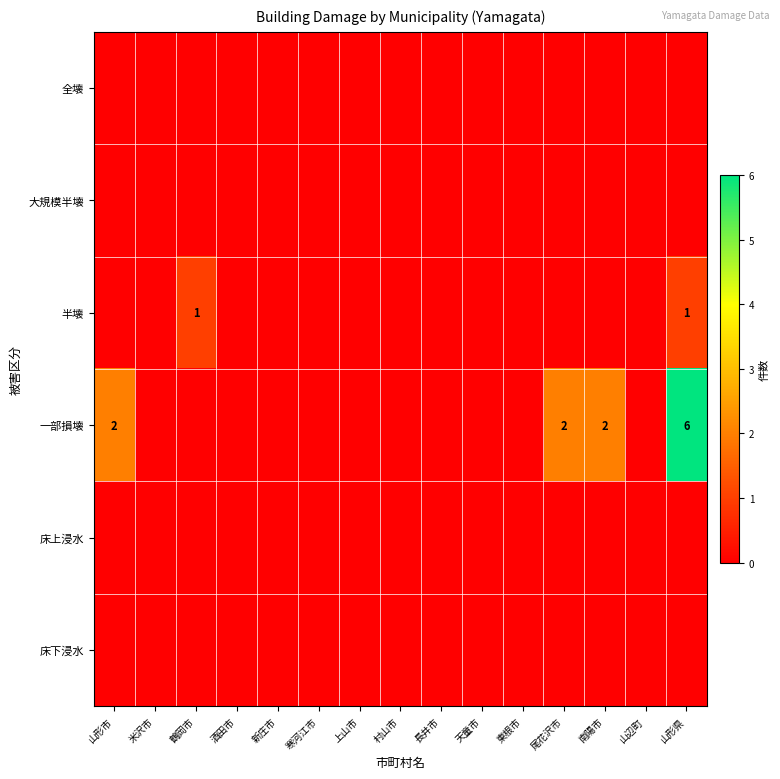

Between 東根市 and 山形県, which series saw the biggest shift?

一部損壊